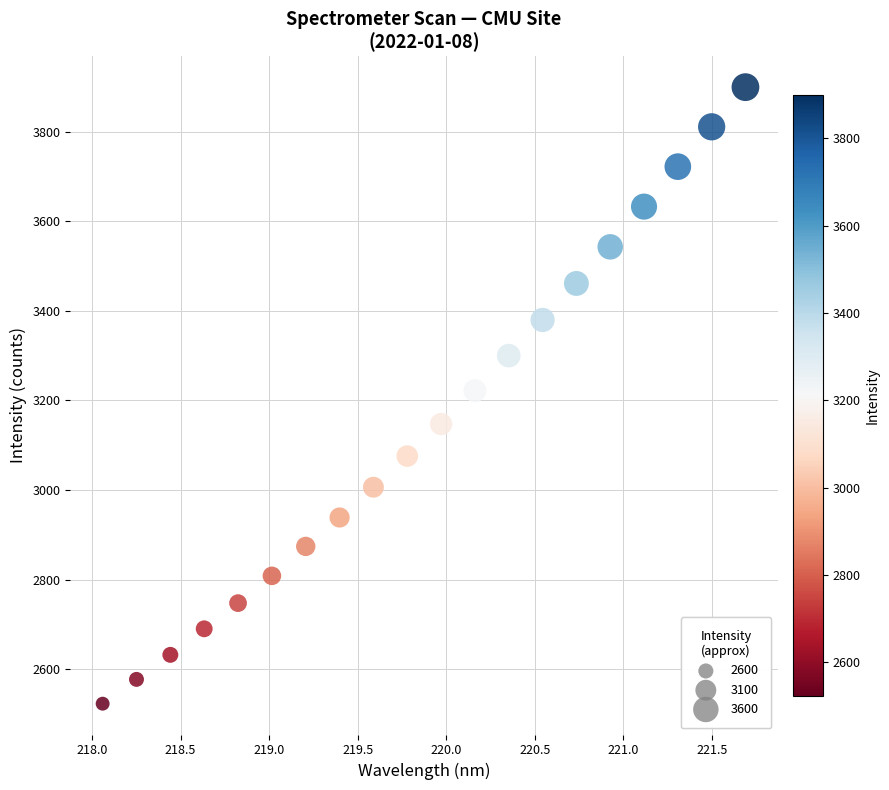

What is the range of Y values (max minus min)?

1377.3